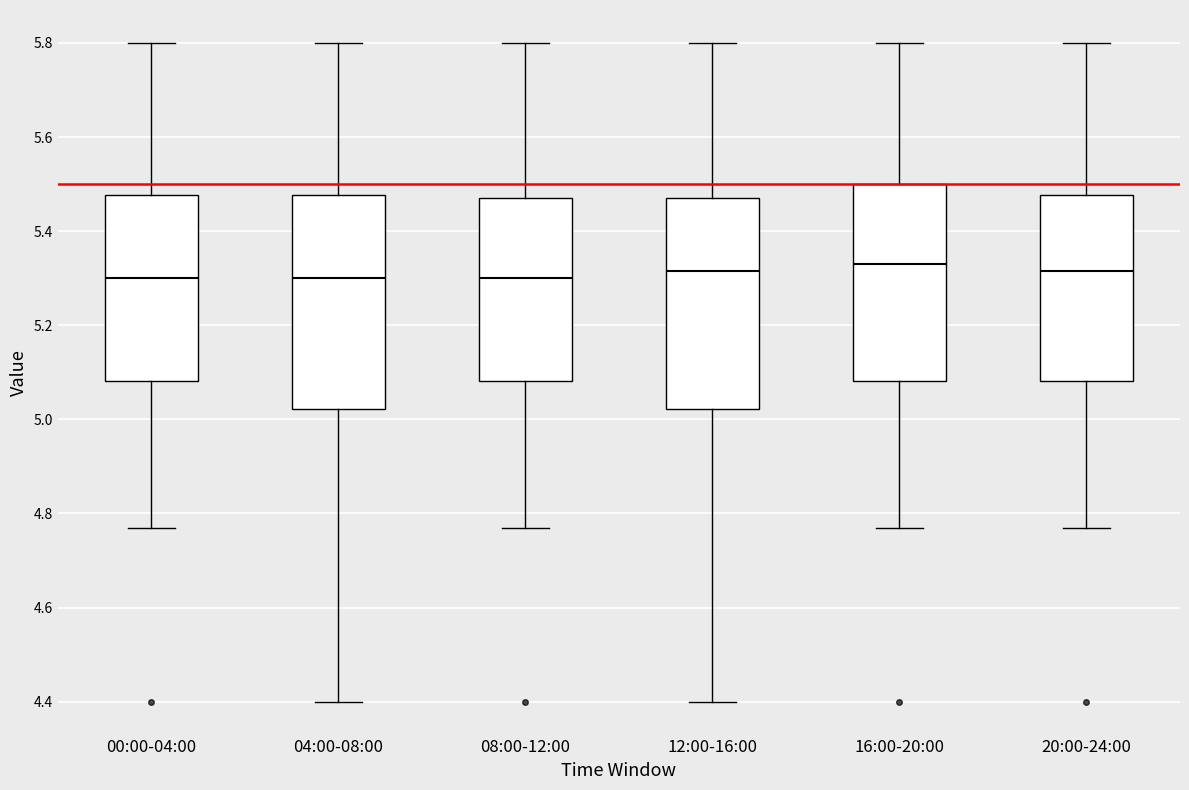

Reading left to right, transcribe this box plot: for each box, give where its median line is, the range the box spans, and where its two whiskers end, as read against the y-axis. The values are not printed on the chart, so give them approximately, as read against the axis.

00:00-04:00: median 5.30, box 5.08 to 5.48, whiskers 4.78 to 5.80
04:00-08:00: median 5.30, box 5.02 to 5.48, whiskers 4.40 to 5.80
08:00-12:00: median 5.30, box 5.08 to 5.48, whiskers 4.78 to 5.80
12:00-16:00: median 5.32, box 5.02 to 5.48, whiskers 4.40 to 5.80
16:00-20:00: median 5.34, box 5.08 to 5.50, whiskers 4.78 to 5.80
20:00-24:00: median 5.32, box 5.08 to 5.48, whiskers 4.78 to 5.80